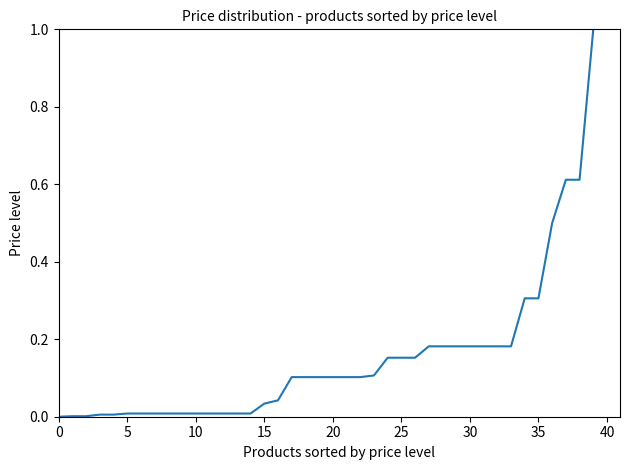

What is the greatest value displayed?

1.0